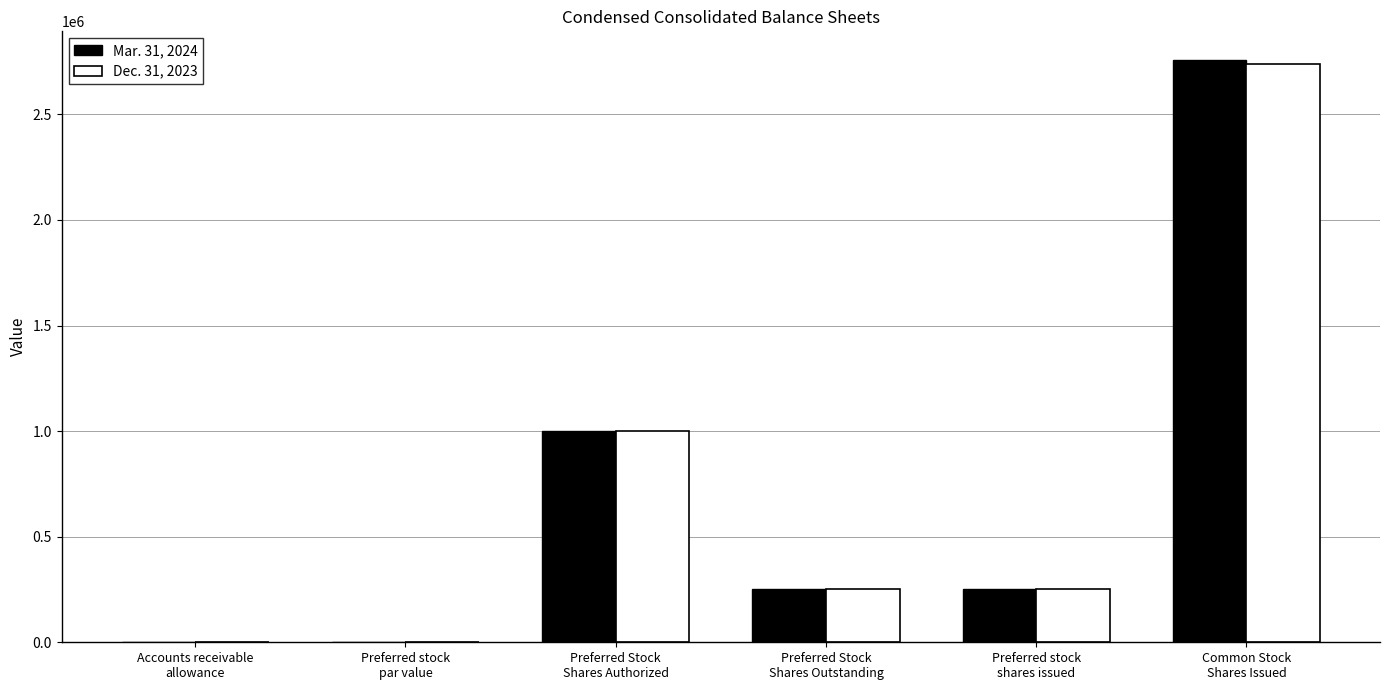

What is the maximum value shown in the chart?

2755178